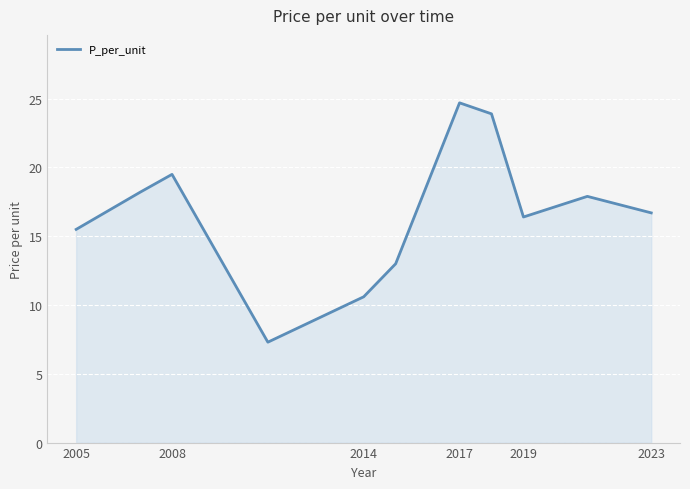

What is the maximum value shown in the chart?

24.7